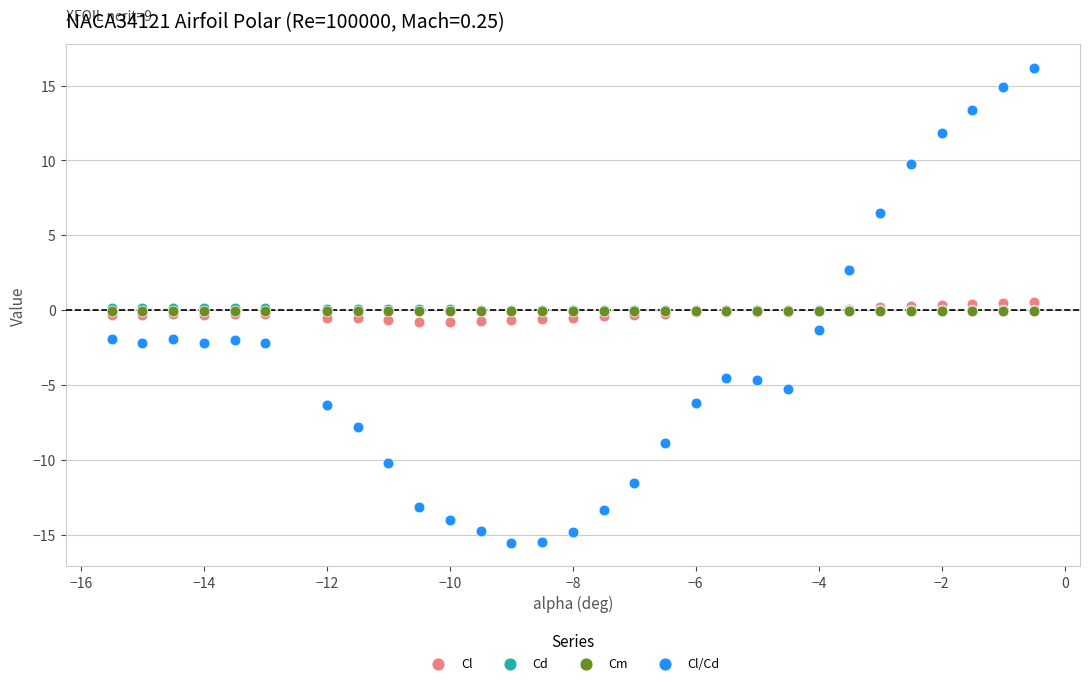

What are all the series names shown in the legend?

Cl, Cd, Cm, Cl/Cd